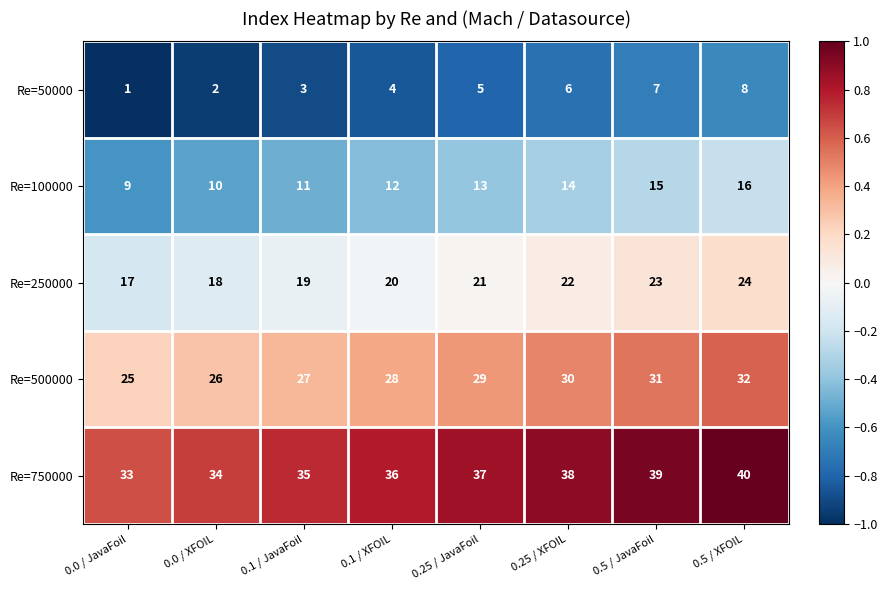

Is it true that Re=500000 equals 41 at 0.25 / XFOIL?

False